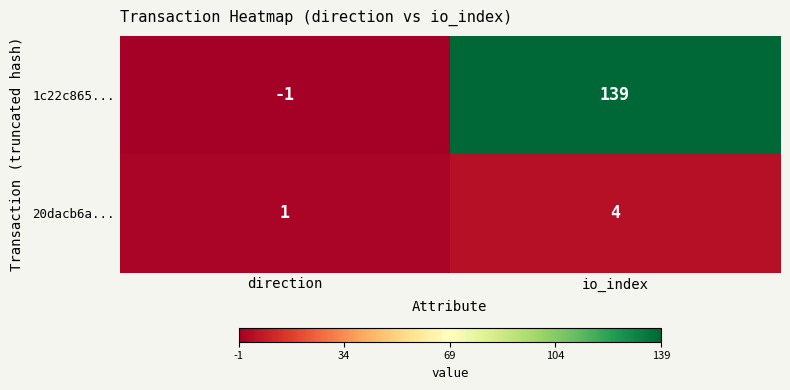

What is the maximum value shown in the chart?

139